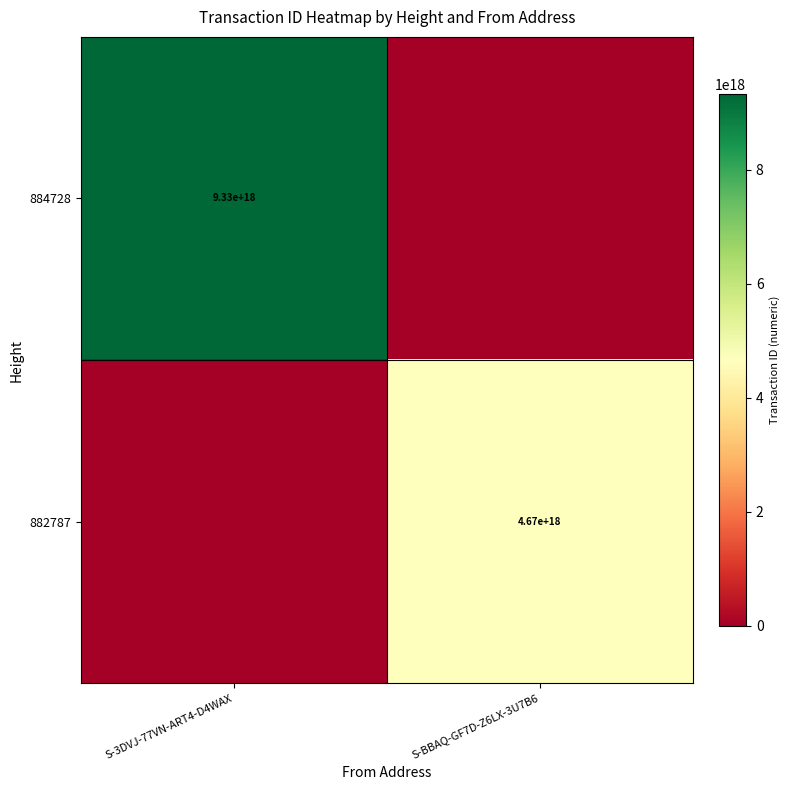

Is the value of 882787 at S-BBAQ-GF7D-Z6LX-3U7B6 greater than the value of 884728 at S-3DVJ-77VN-ART4-D4WAX?

No